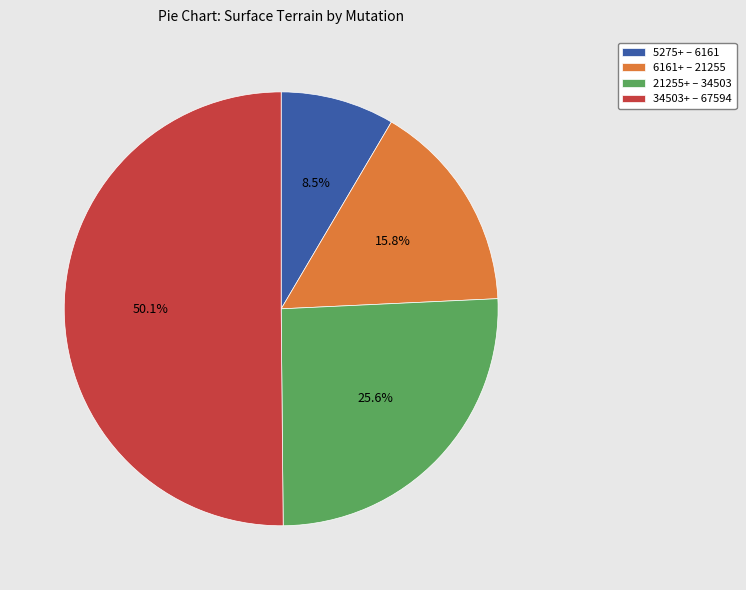

What percentage is NOT represented by 34503+ – 67594?

49.9%